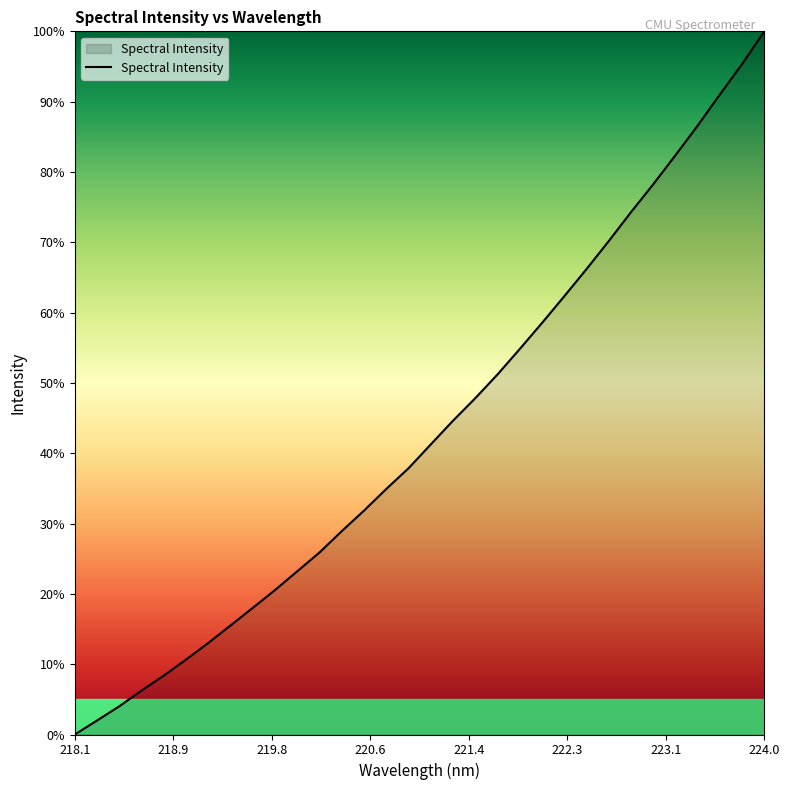

What is the greatest value displayed?

100.0